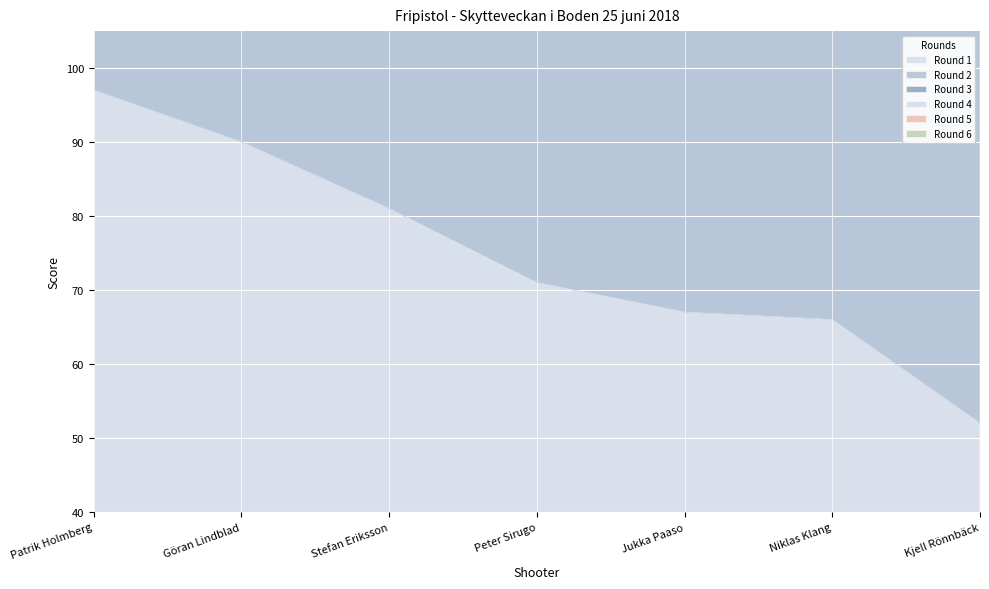

Between Kjell Rönnbäck and Niklas Klang, which is larger?

Niklas Klang